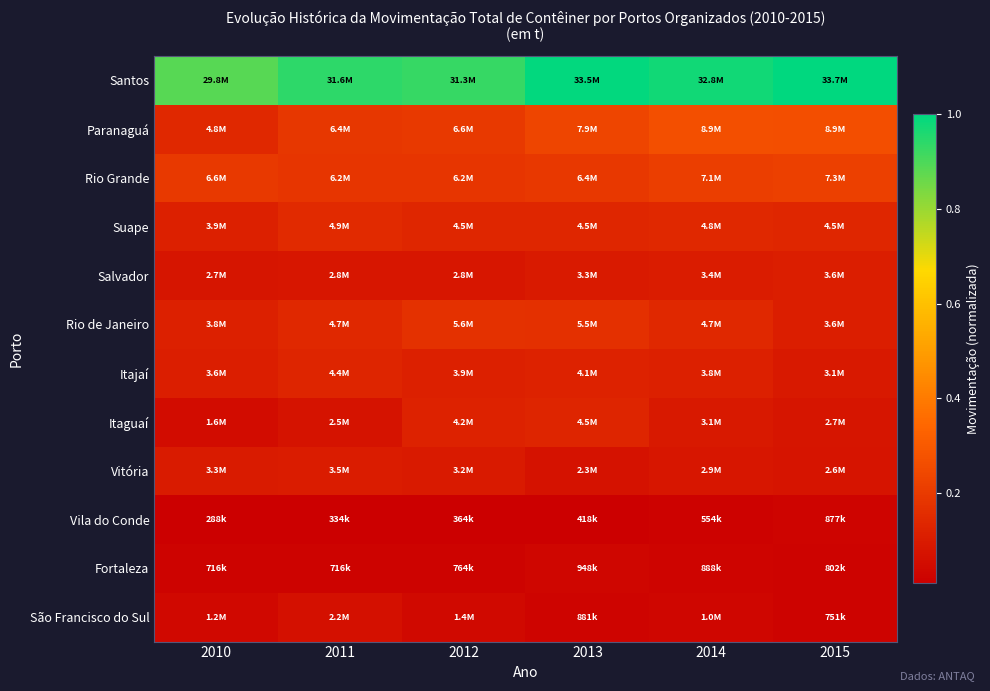

Which series has the largest range (max minus min)?

Paranaguá